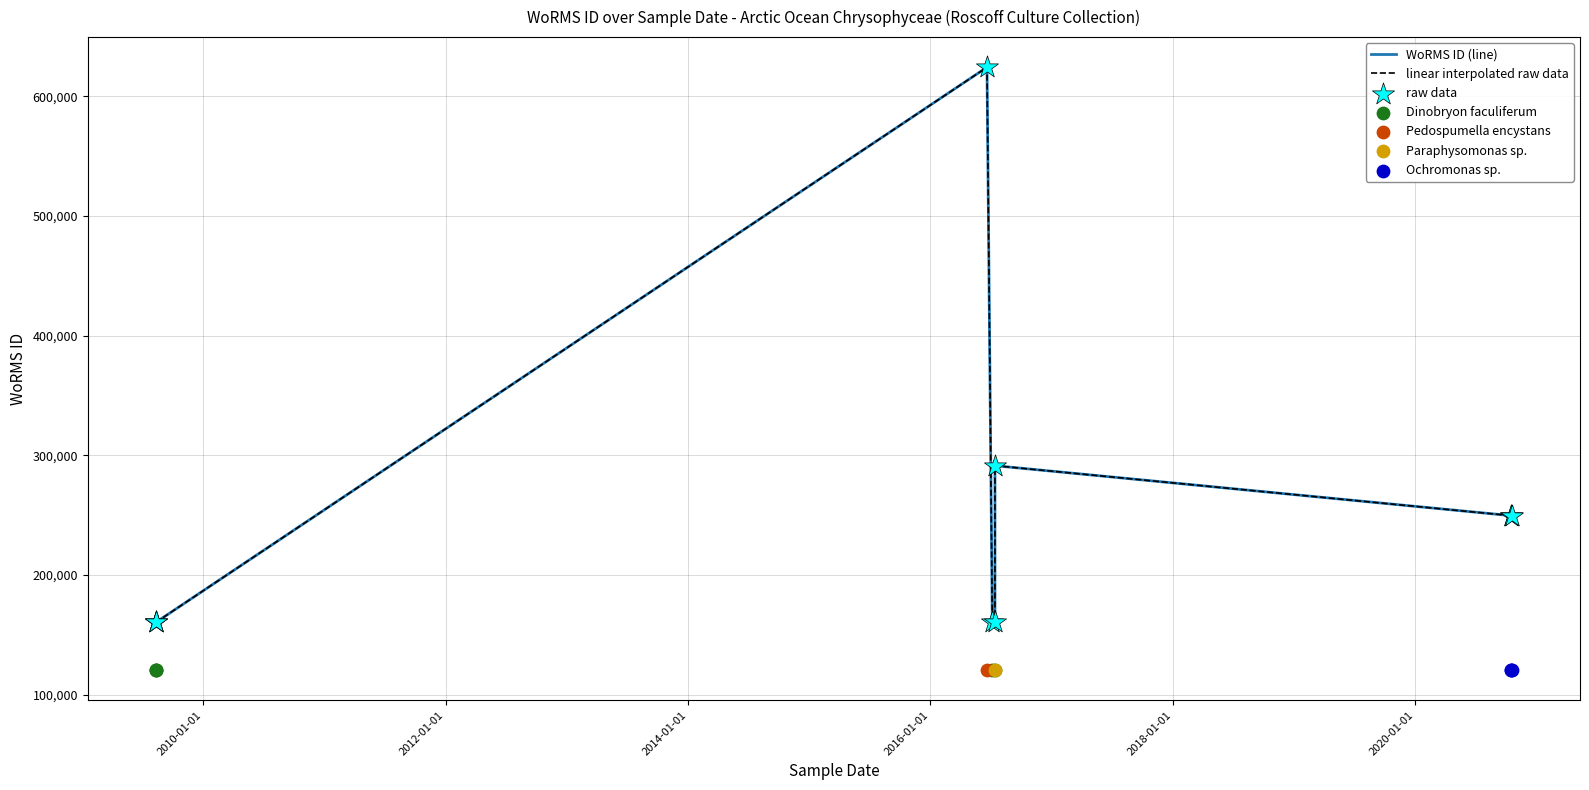

Which has a higher value, 2009-08-10 or 2009-08-11?

2009-08-10